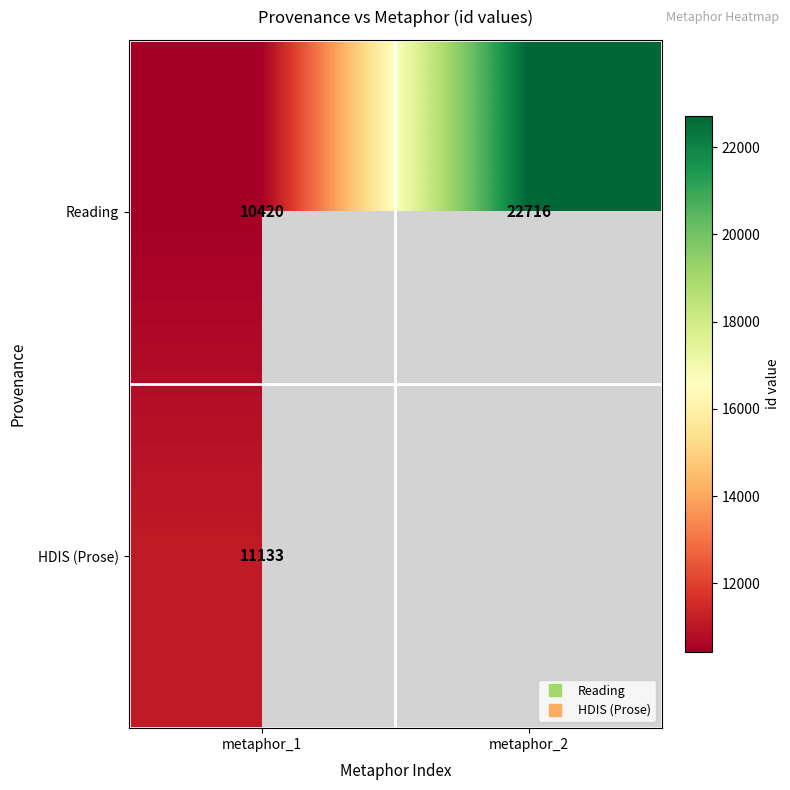

At which label does Reading reach its minimum?

metaphor_1